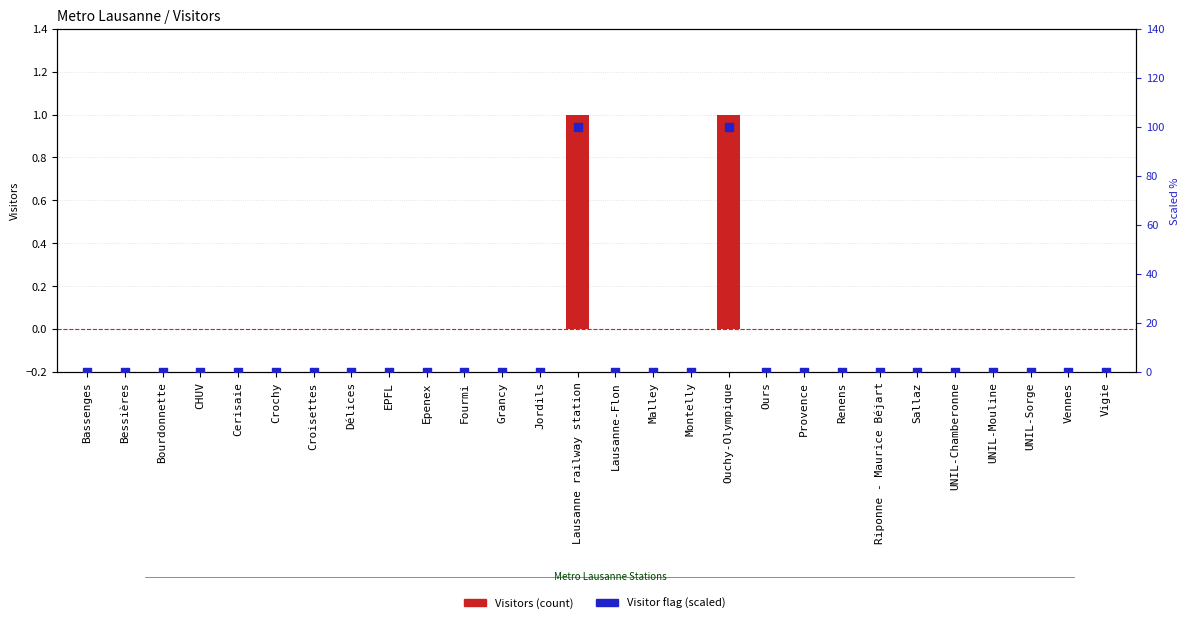

Which series has the largest Y range (max minus min)?

Visitors % (scaled)